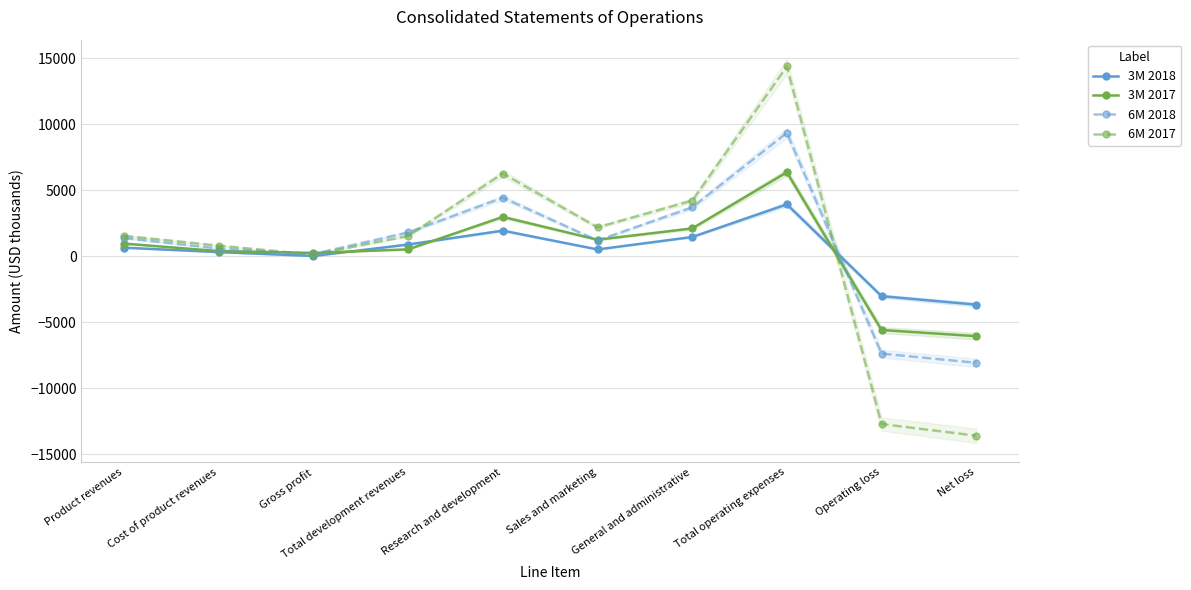

Reading right to left, list all the values displayed in this chart.

3M 2018: -3659	-3016	3945	1469	525	1951	899	30	324	660
3M 2017: -6049	-5581	6374	2119	1263	2992	531	262	401	969
6M 2018: -8068	-7369	9367	3714	1202	4451	1816	182	596	1391
6M 2017: -13593	-12710	14396	4227	2202	6281	1549	137	811	1560